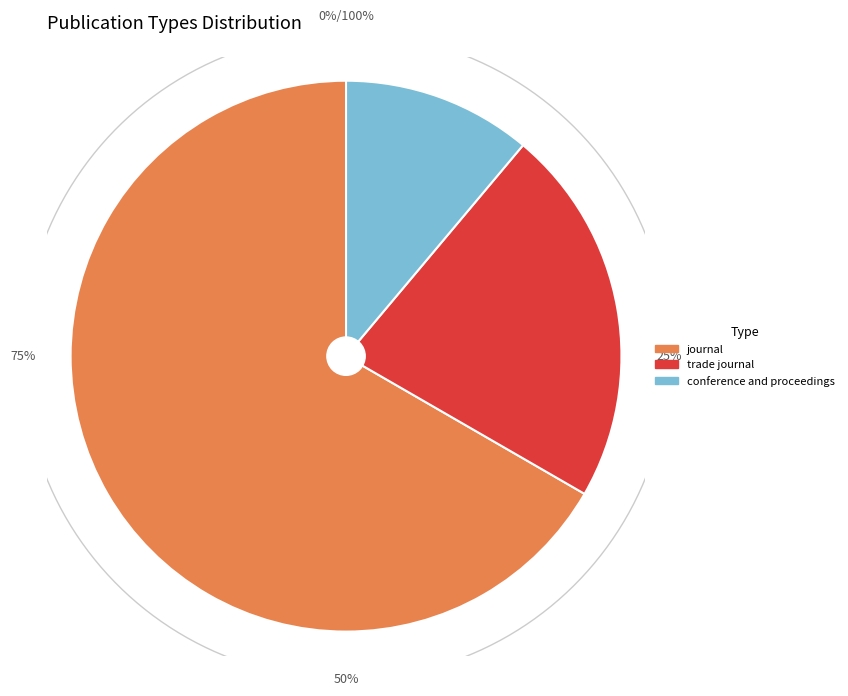

To the nearest percent, what is the combined percentage of journal and trade journal?

89%